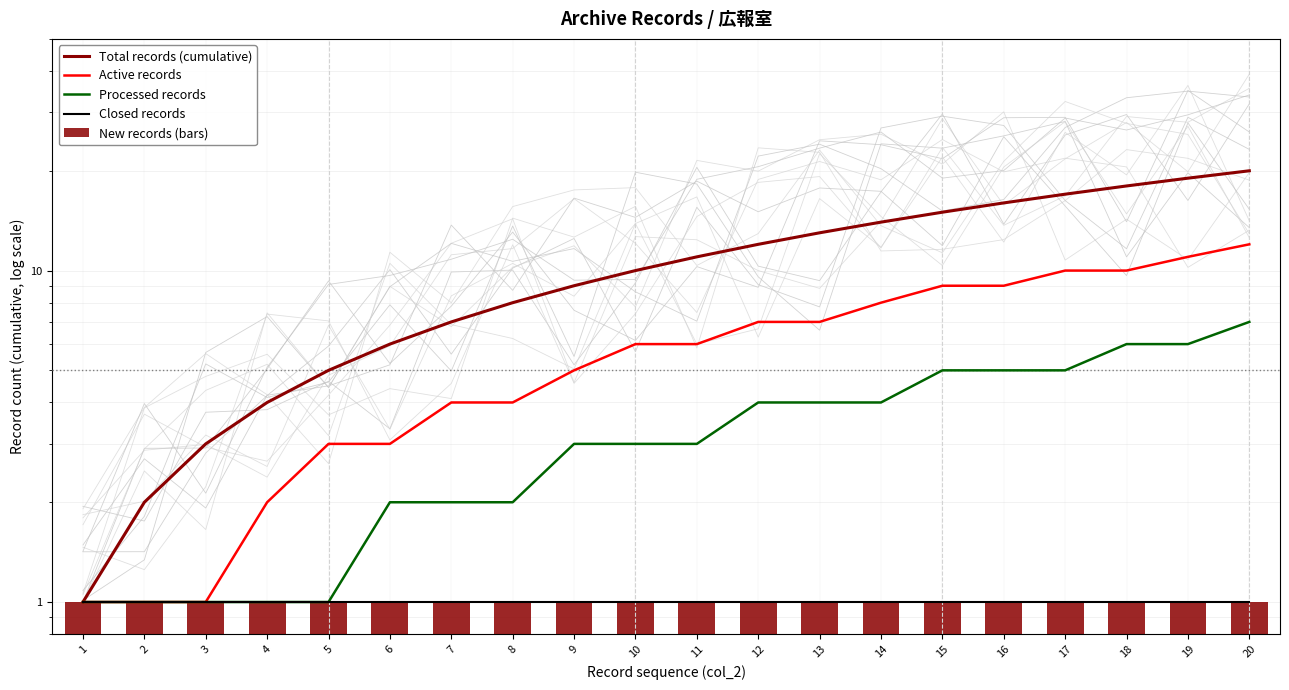

Which category has the lowest value in the New records (bars) series?

1